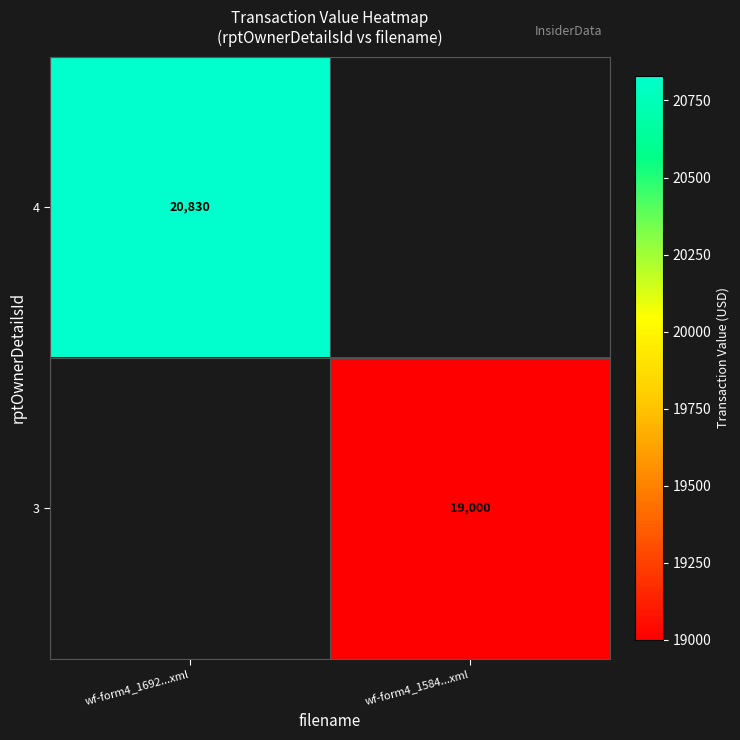

The value of 3 at wf-form4_1584...xml is 19000. True or false?

True